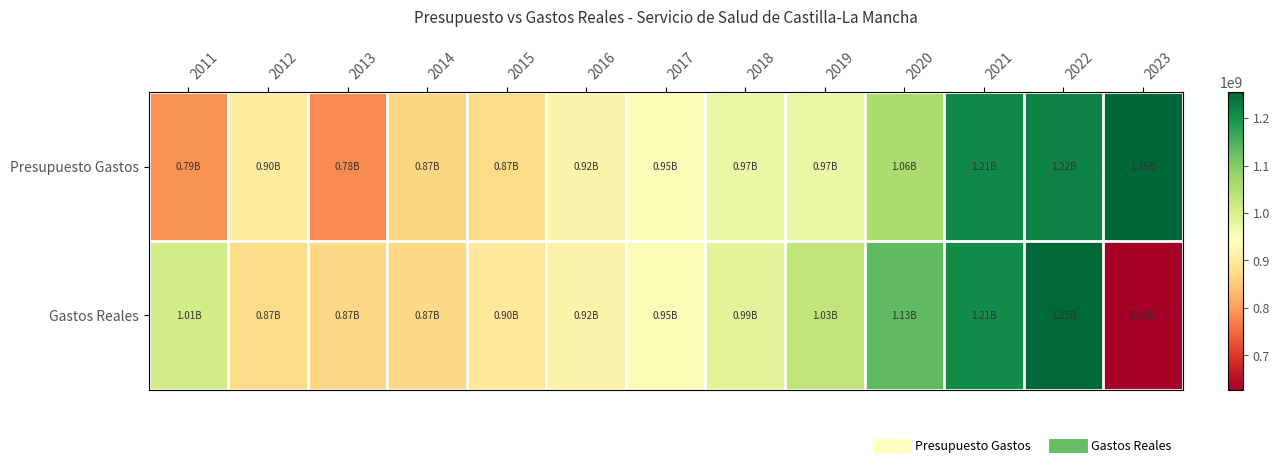

Rank the series by their average value, from lowest to highest.

Gastos Reales, Presupuesto Gastos